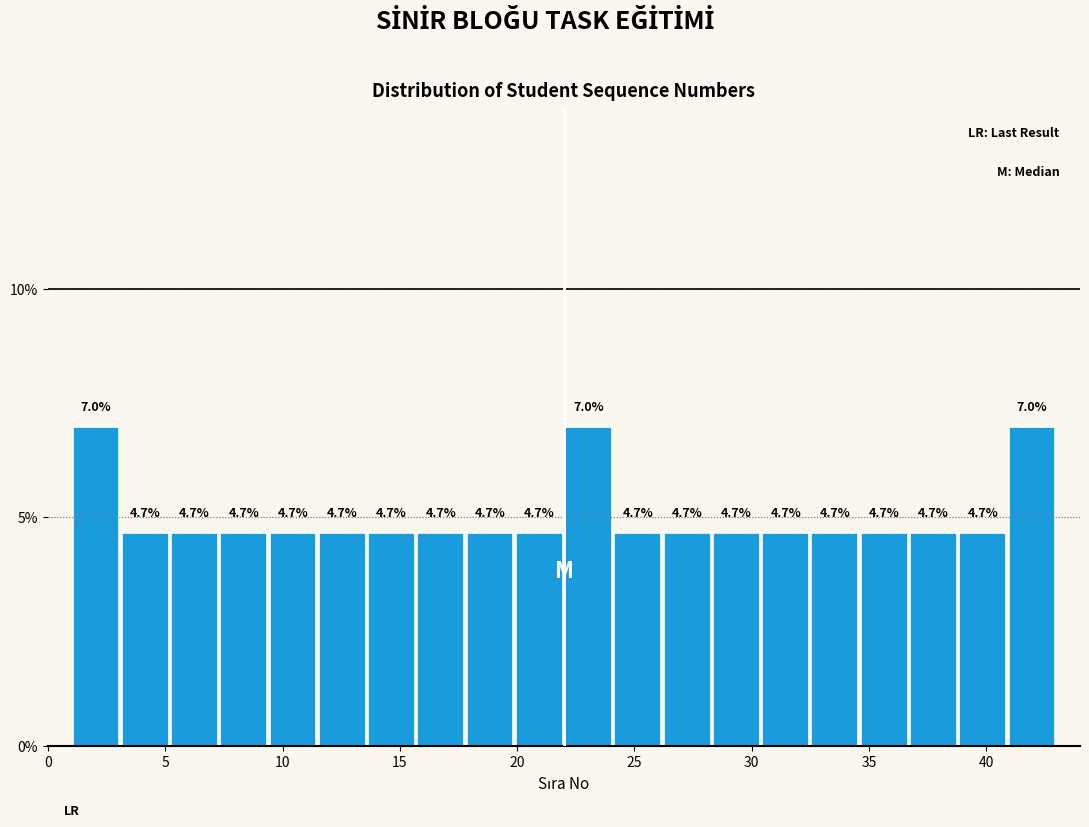

How tall is the bar that spans 7.3 to 9.4 on the x-axis? The bar edges are not printed on the chart, so give them approximately, as read against the axis.

4.7